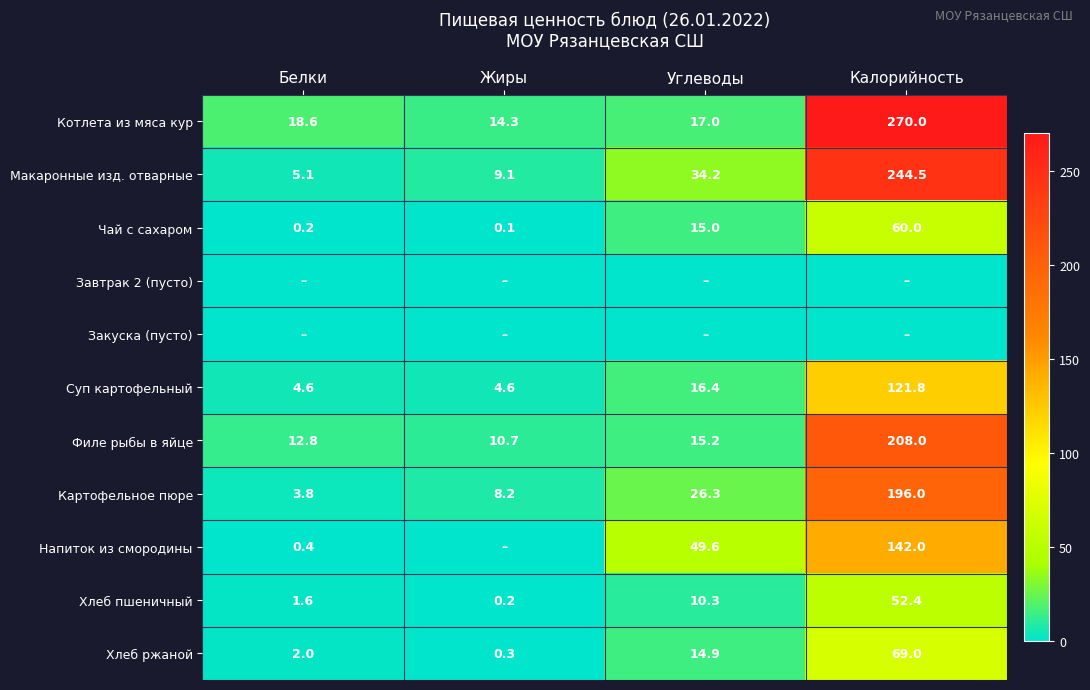

Read the Картофельное пюре value at Углеводы.

26.3